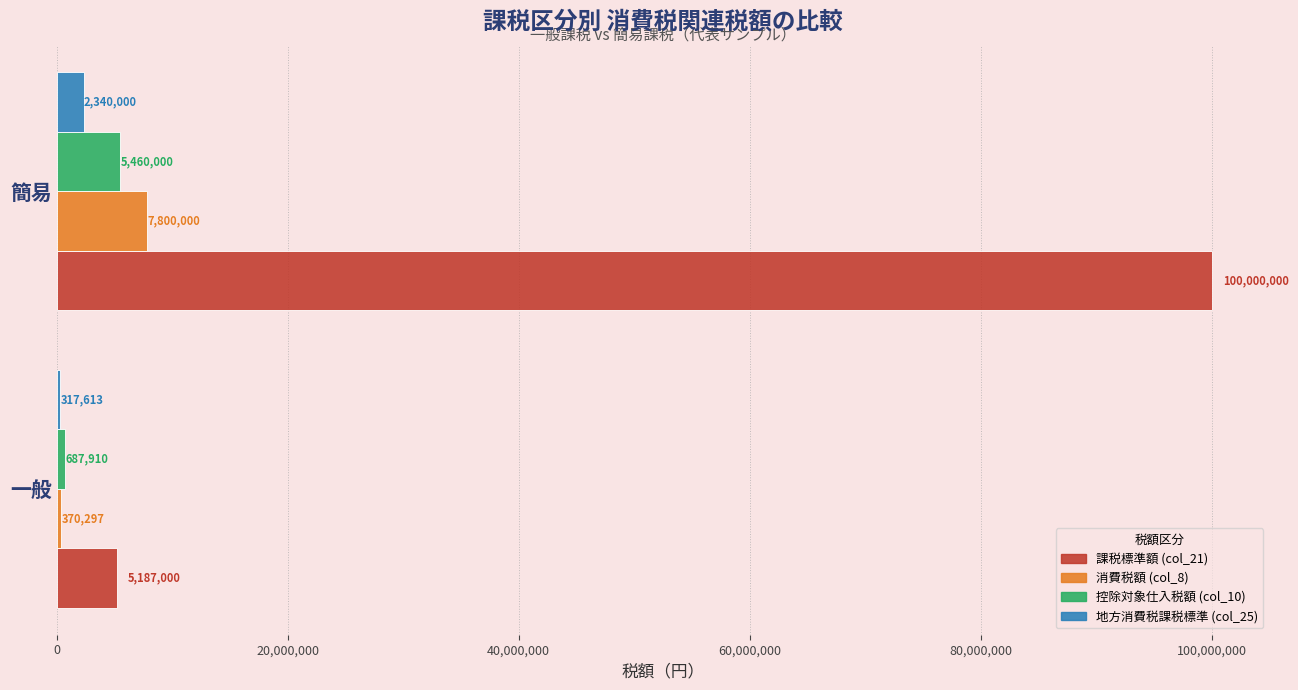

At 一般, list the series in order from largest to smallest.

課税標準額 (col_21), 控除対象仕入税額 (col_10), 消費税額 (col_8), 地方消費税課税標準 (col_25)